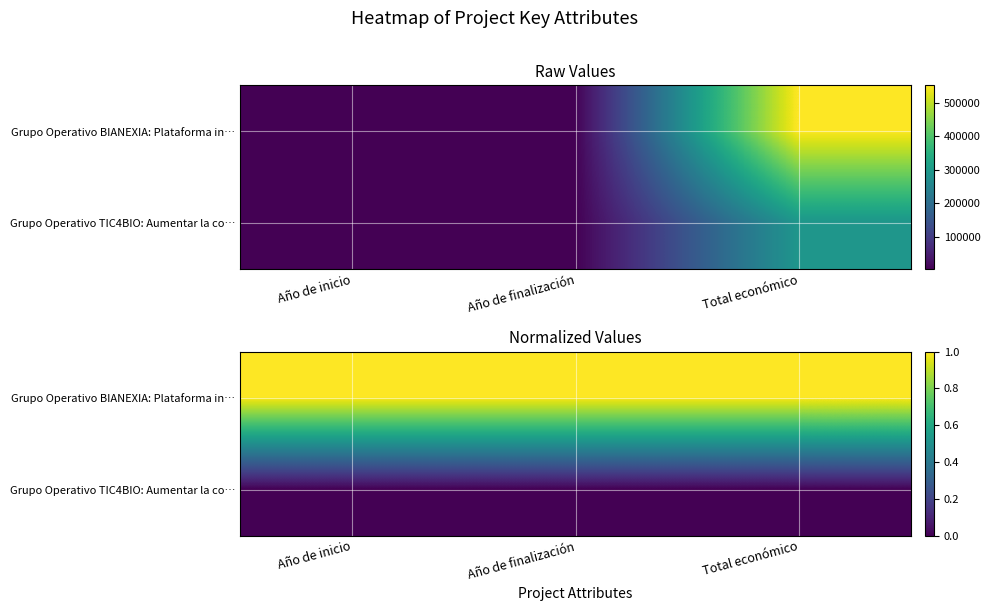

How many categories are shown in the chart?

3